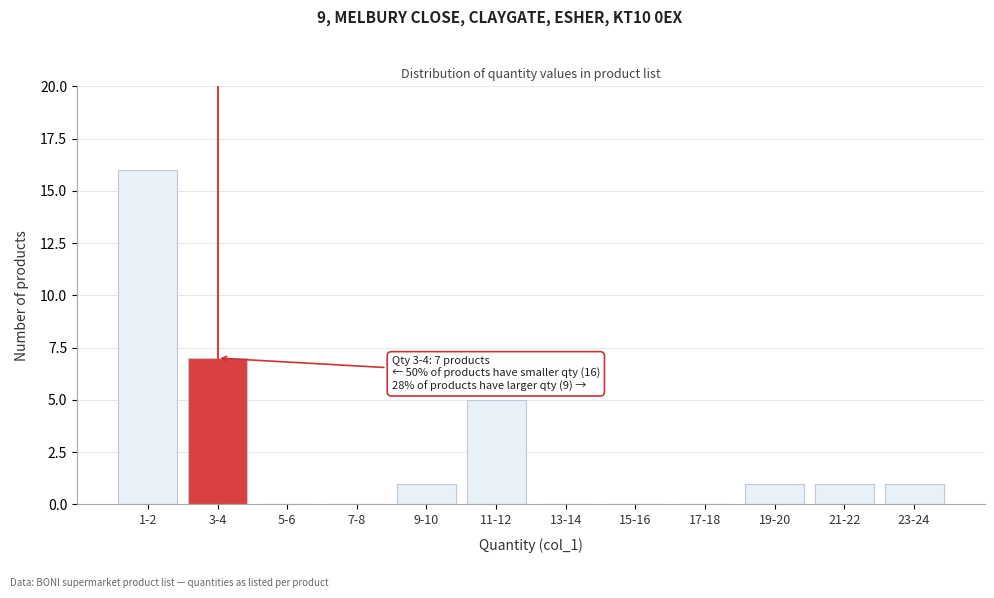

Reading left to right, transcribe all the data shown in this chart.

1-2=16	3-4=7	5-6=0	7-8=0	9-10=1	11-12=5	13-14=0	15-16=0	17-18=0	19-20=1	21-22=1	23-24=1